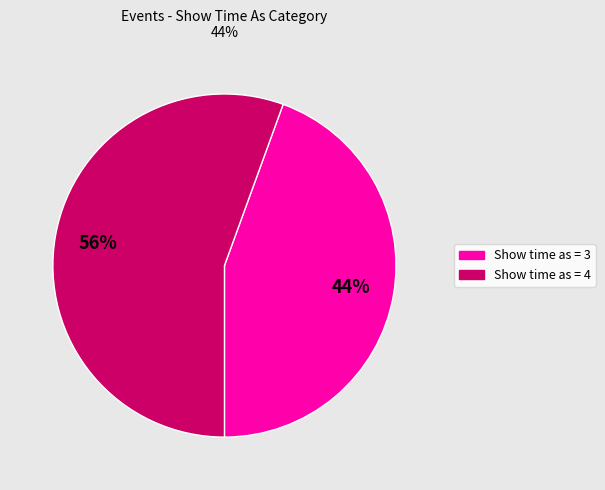

To the nearest percent, what is the average slice percentage?

50%